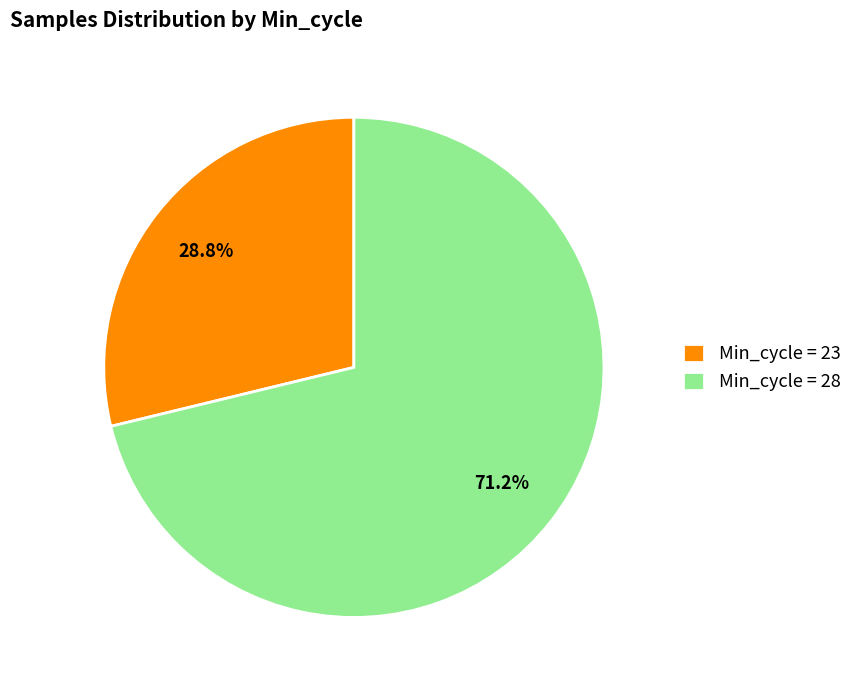

Between Min_cycle = 28 and Min_cycle = 23, which is larger?

Min_cycle = 28